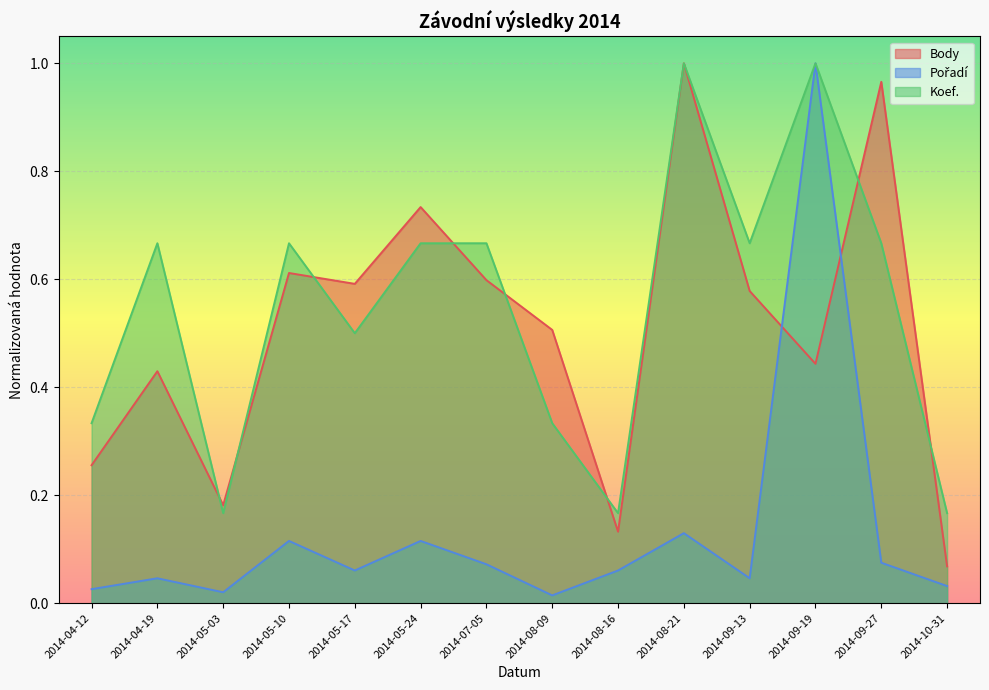

Rank the categories by Body value from highest to lowest.

2014-08-21, 2014-09-27, 2014-05-24, 2014-05-10, 2014-07-05, 2014-05-17, 2014-09-13, 2014-08-09, 2014-09-19, 2014-04-19, 2014-04-12, 2014-05-03, 2014-08-16, 2014-10-31